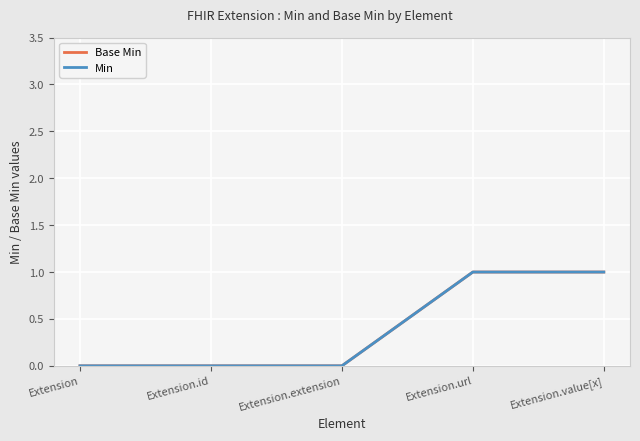

Reading left to right, extract all data points from this chart.

Base Min: Extension=0	Extension.id=0	Extension.extension=0	Extension.url=1	Extension.value[x]=1
Min: Extension=0	Extension.id=0	Extension.extension=0	Extension.url=1	Extension.value[x]=1